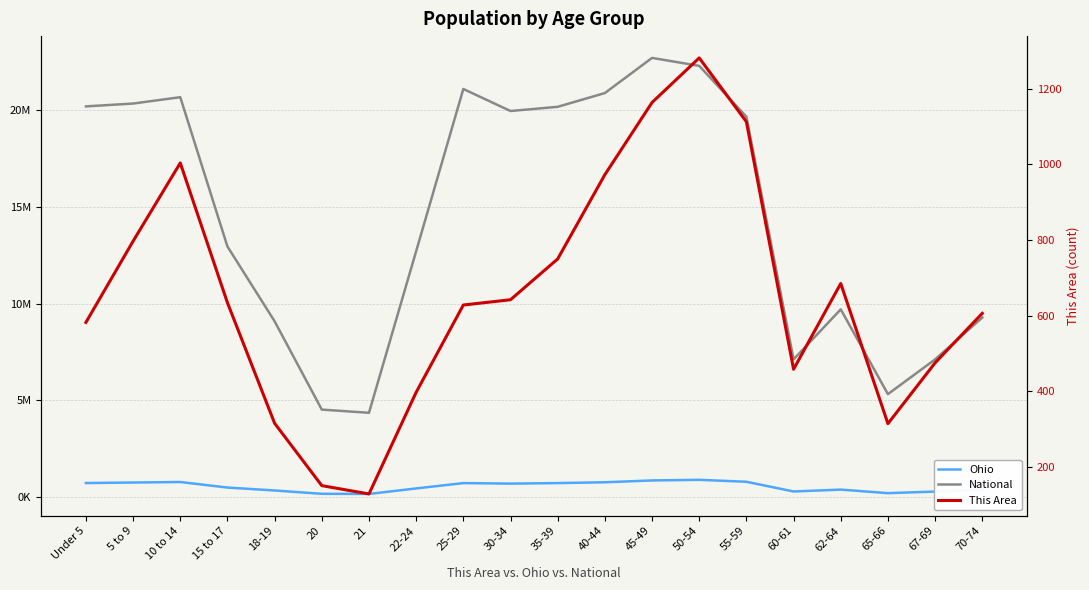

What is the smallest value displayed?

128